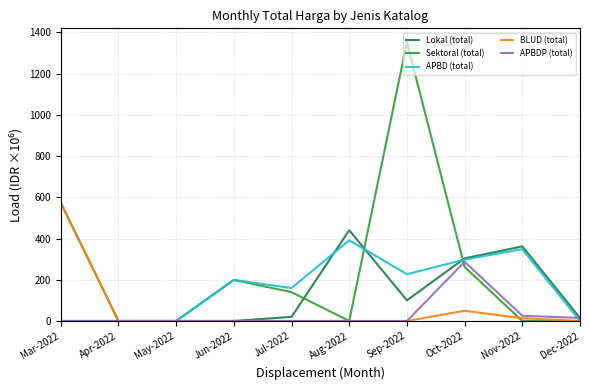

The value of BLUD (total) at May-2022 is -391.7. True or false?

False